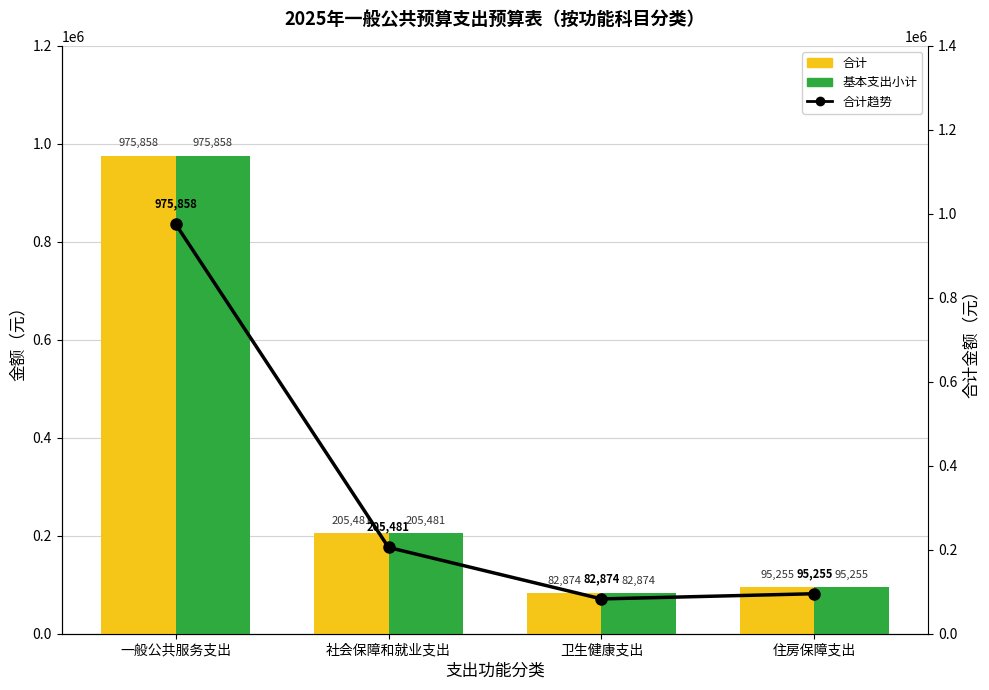

Read the 合计 value at 住房保障支出.

95255